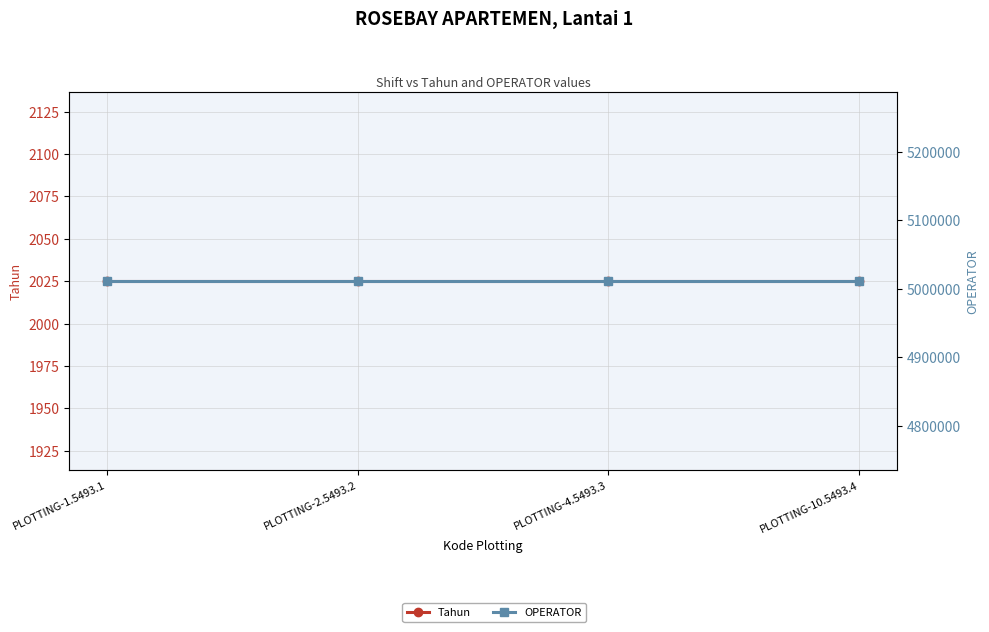

What is the minimum value shown in the chart?

2025